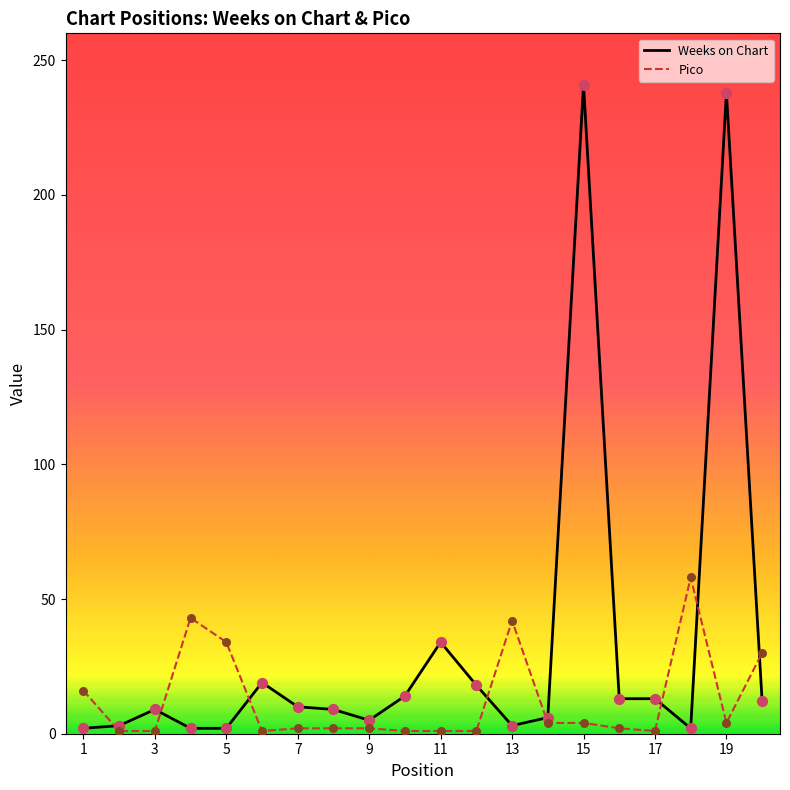

Which series contains the highest Y value?

Weeks on Chart